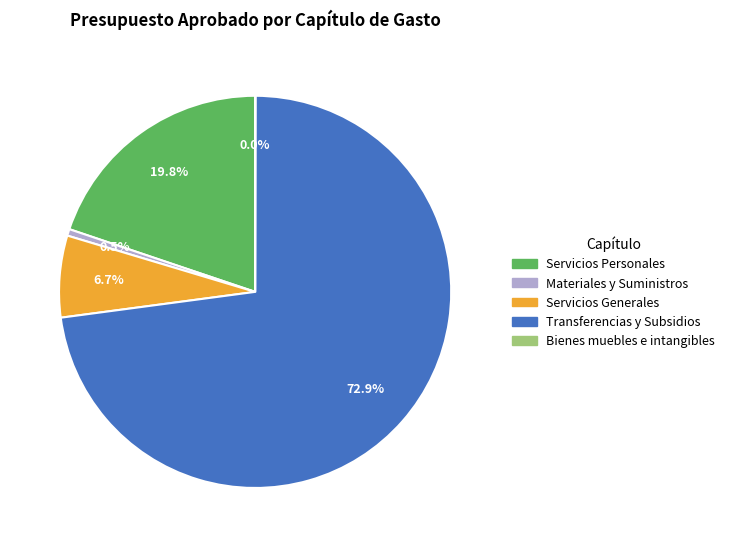

To the nearest percent, what is the average slice percentage?

20%